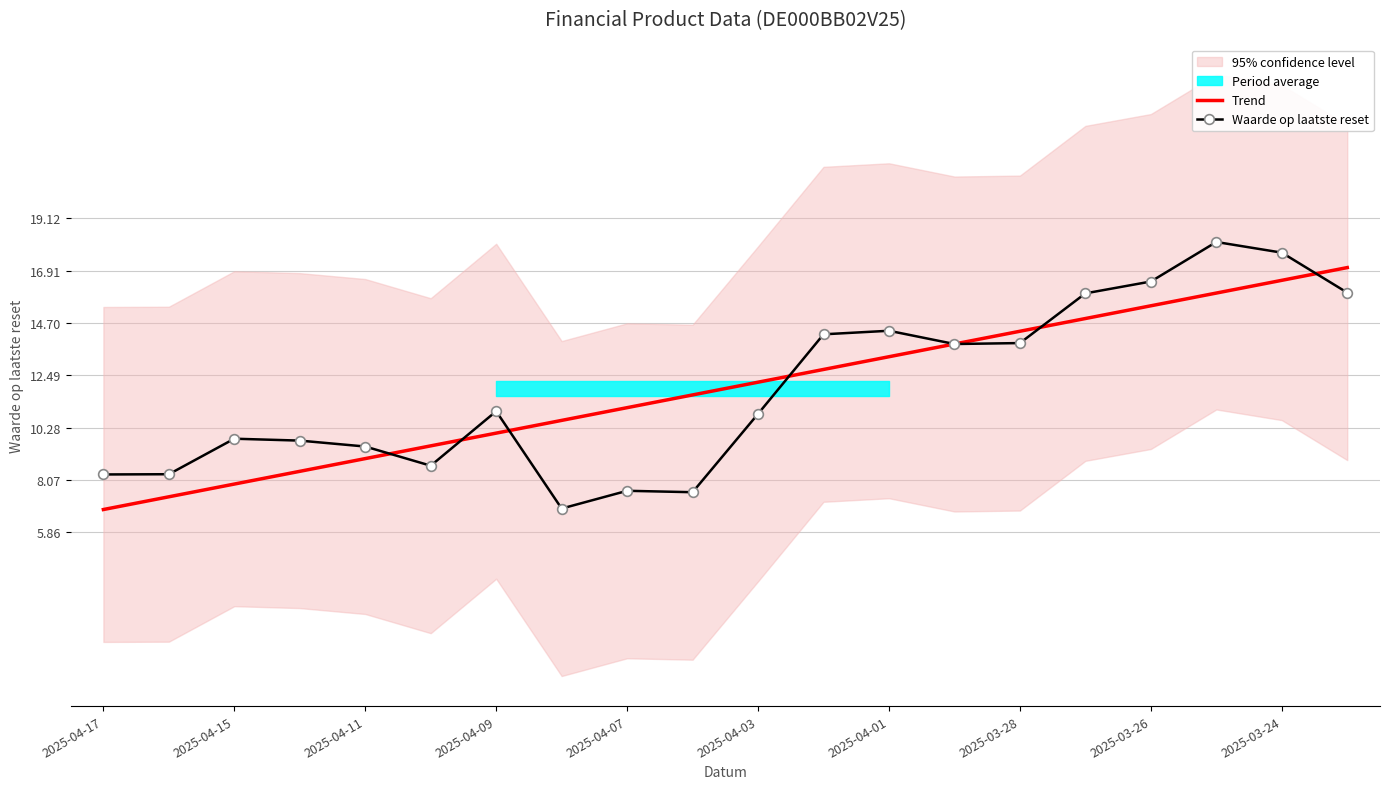

The value of Trend at 2025-04-03 is 21.8. True or false?

False